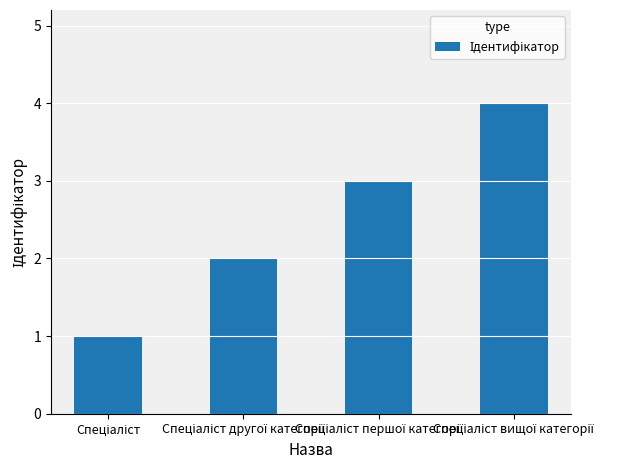

Reading left to right, extract all data points from this chart.

1	2	3	4